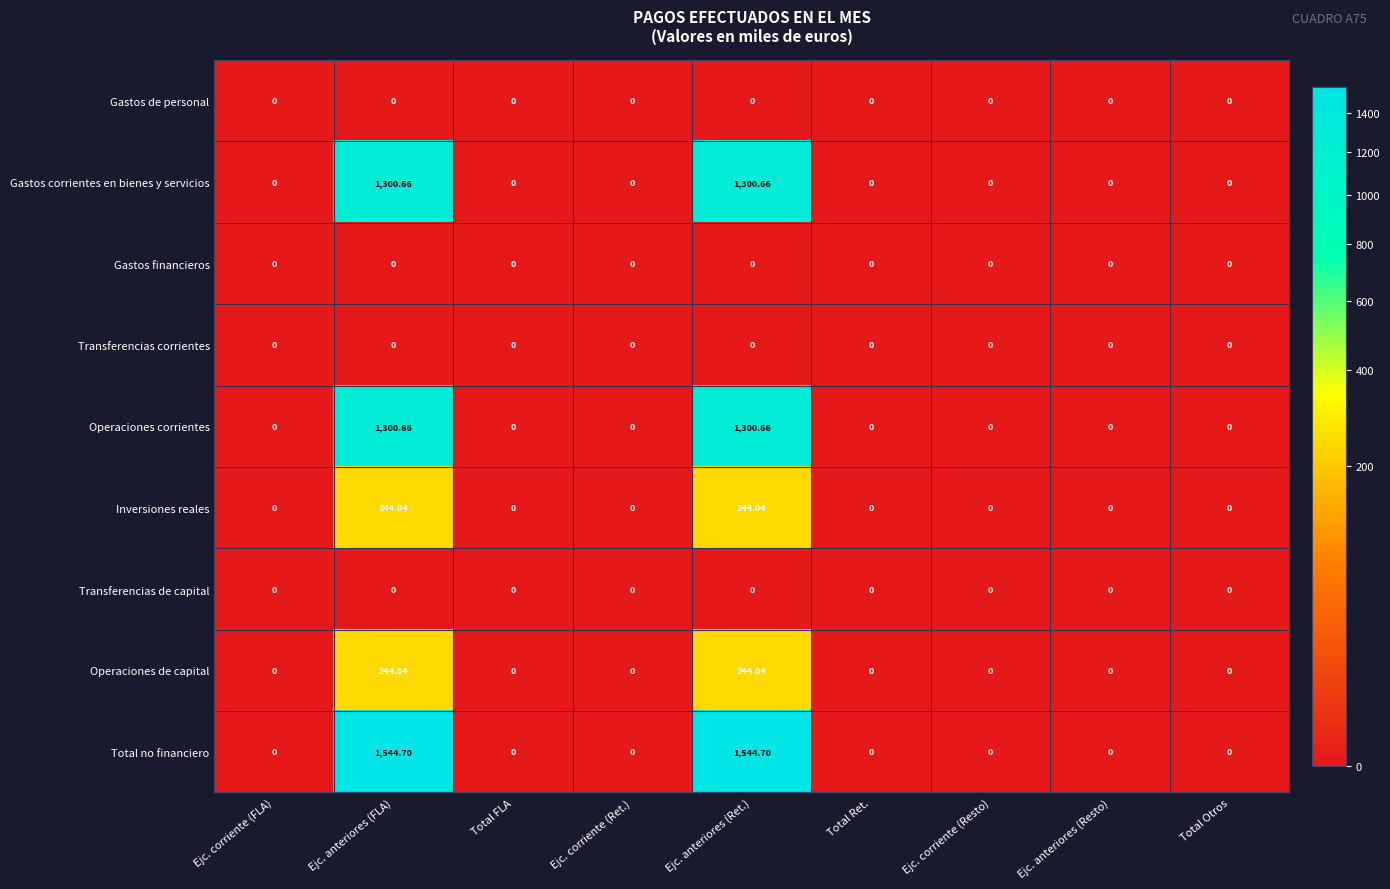

Which series has the largest total across all categories?

Total no financiero